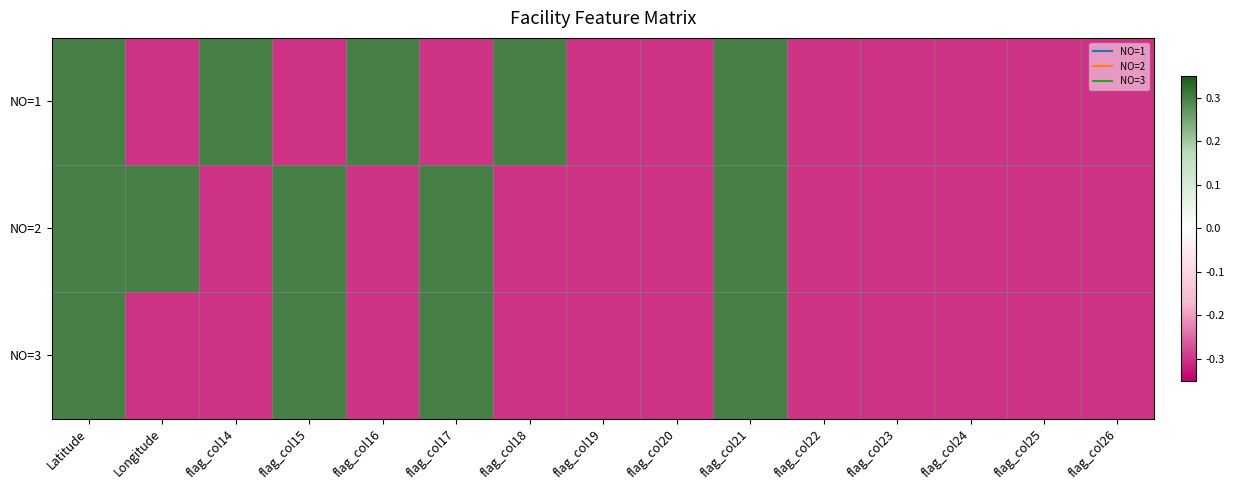

Reading left to right, transcribe all the data shown in this chart.

NO=1: Latitude=0.3	Longitude=-0.3	flag_col14=0.3	flag_col15=-0.3	flag_col16=0.3	flag_col17=-0.3	flag_col18=0.3	flag_col19=-0.3	flag_col20=-0.3	flag_col21=0.3	flag_col22=-0.3	flag_col23=-0.3	flag_col24=-0.3	flag_col25=-0.3	flag_col26=-0.3
NO=2: Latitude=0.3	Longitude=0.3	flag_col14=-0.3	flag_col15=0.3	flag_col16=-0.3	flag_col17=0.3	flag_col18=-0.3	flag_col19=-0.3	flag_col20=-0.3	flag_col21=0.3	flag_col22=-0.3	flag_col23=-0.3	flag_col24=-0.3	flag_col25=-0.3	flag_col26=-0.3
NO=3: Latitude=0.3	Longitude=-0.3	flag_col14=-0.3	flag_col15=0.3	flag_col16=-0.3	flag_col17=0.3	flag_col18=-0.3	flag_col19=-0.3	flag_col20=-0.3	flag_col21=0.3	flag_col22=-0.3	flag_col23=-0.3	flag_col24=-0.3	flag_col25=-0.3	flag_col26=-0.3